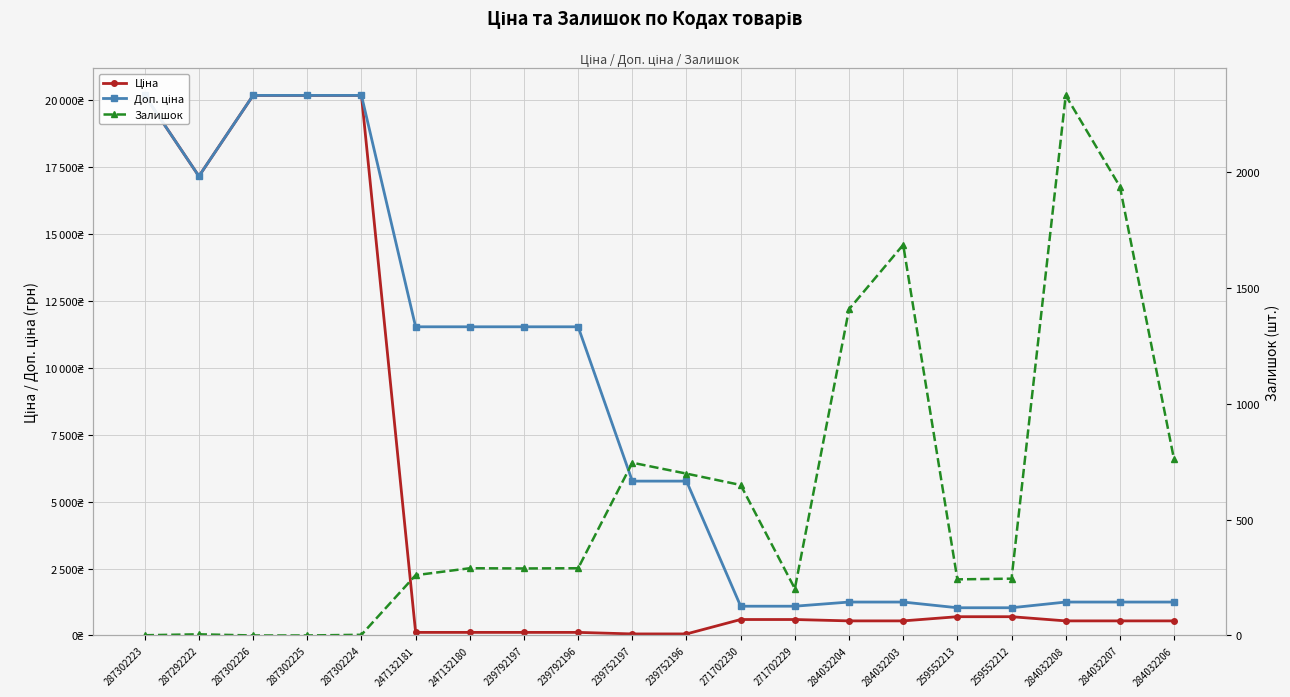

Where is the first local maximum for Залишок?

287292222